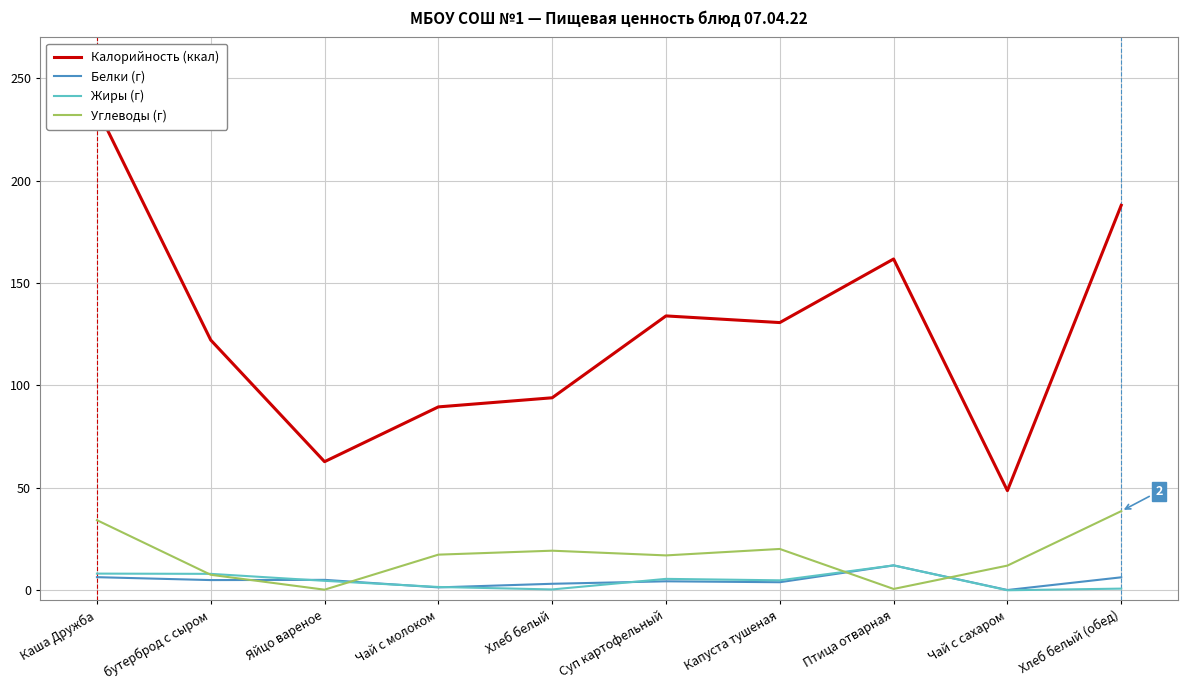

Which series has the largest total across all categories?

Калорийность (ккал)